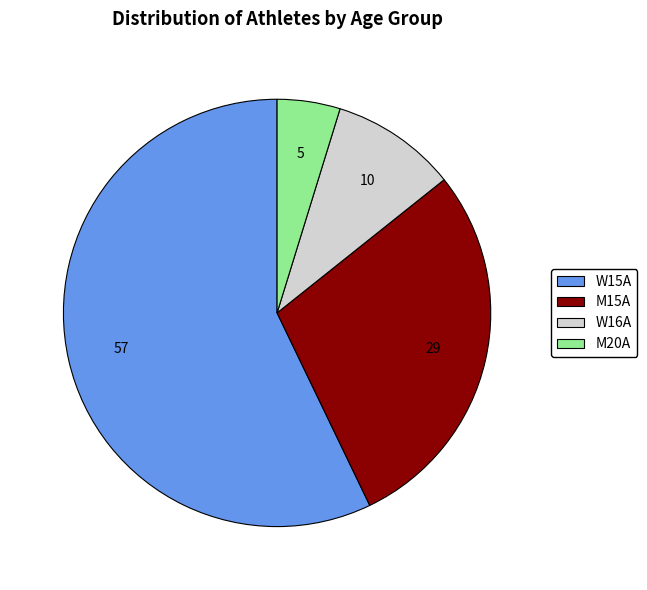

Is there any slice that represents more than half of the pie?

Yes